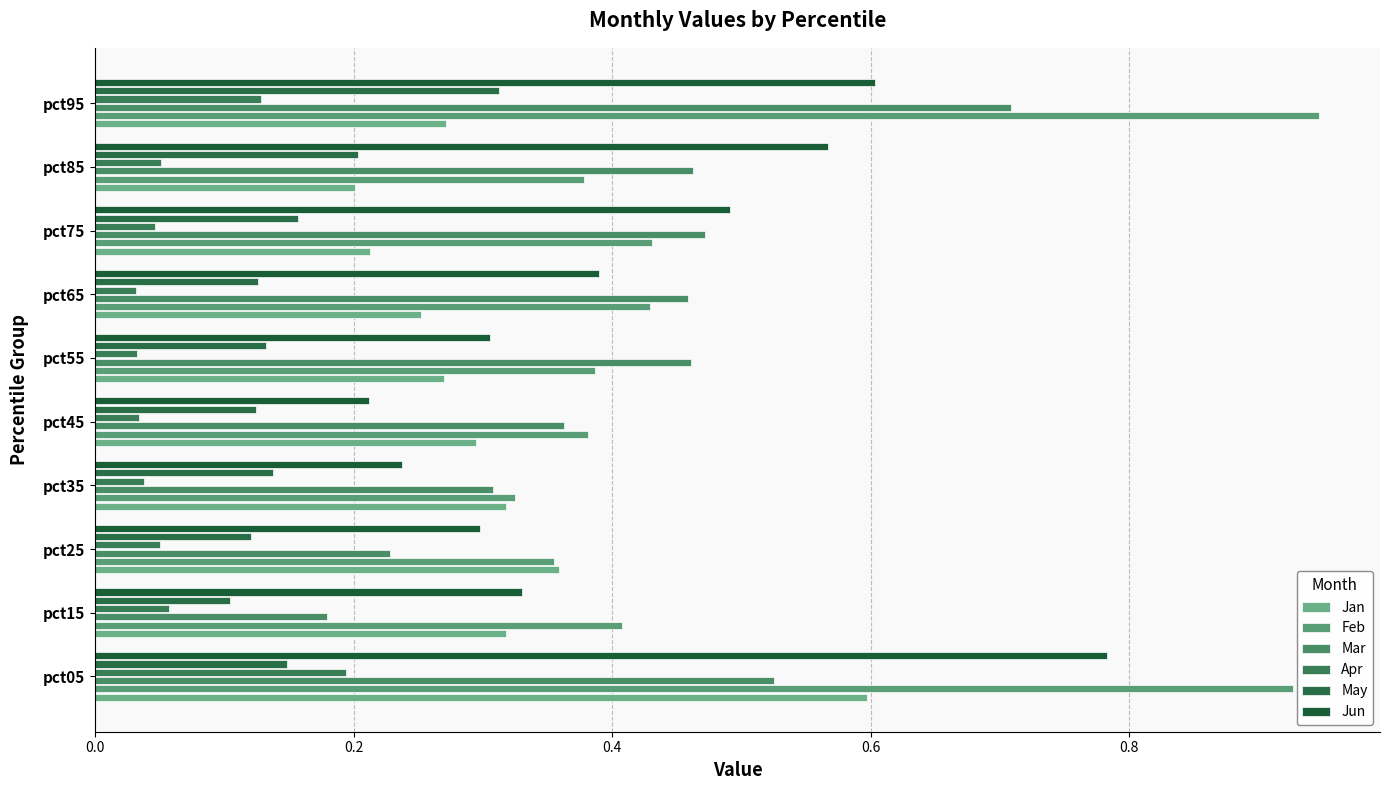

What position from the right is 6?

4